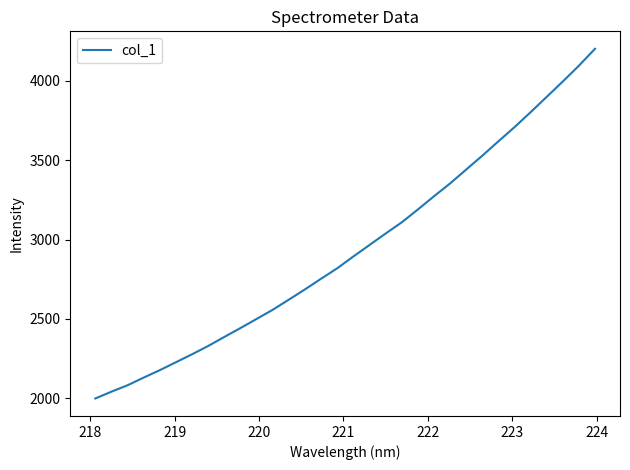

What is the greatest value displayed?

4200.3